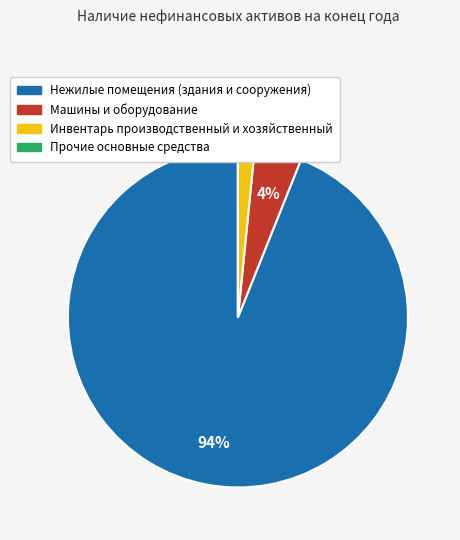

The Машины и оборудование slice represents 4% of the pie. True or false?

True